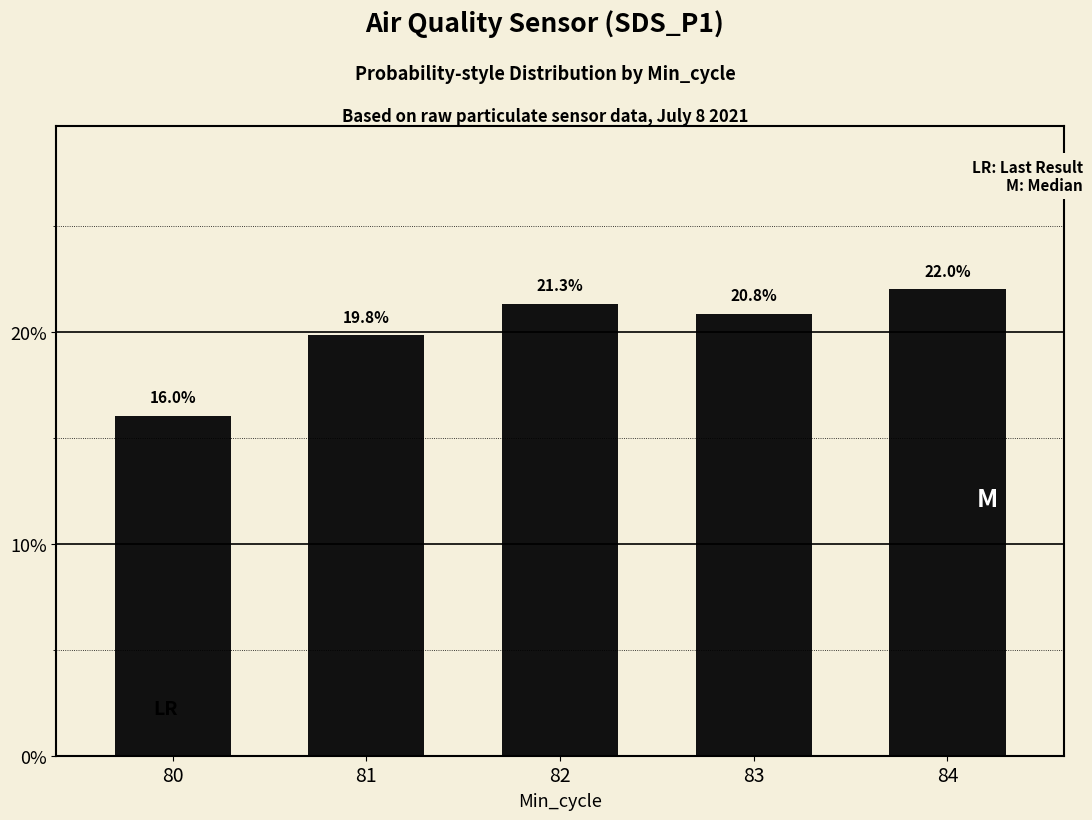

Which label corresponds to the smallest value in the chart?

80